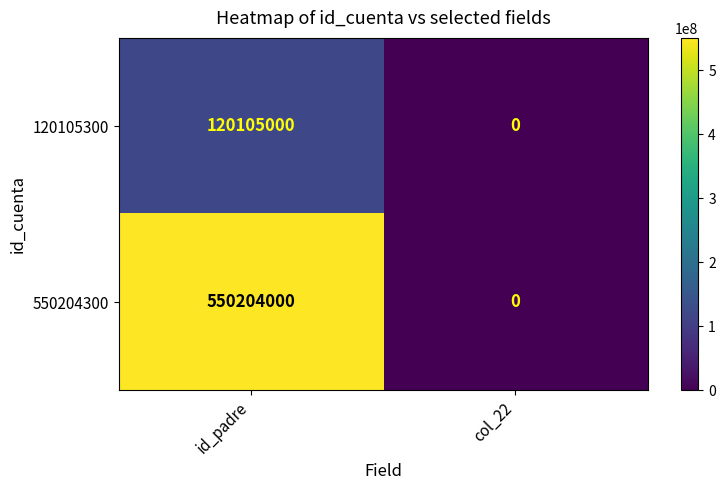

The 120105300 series shows 120105000 at id_padre. True or false?

True